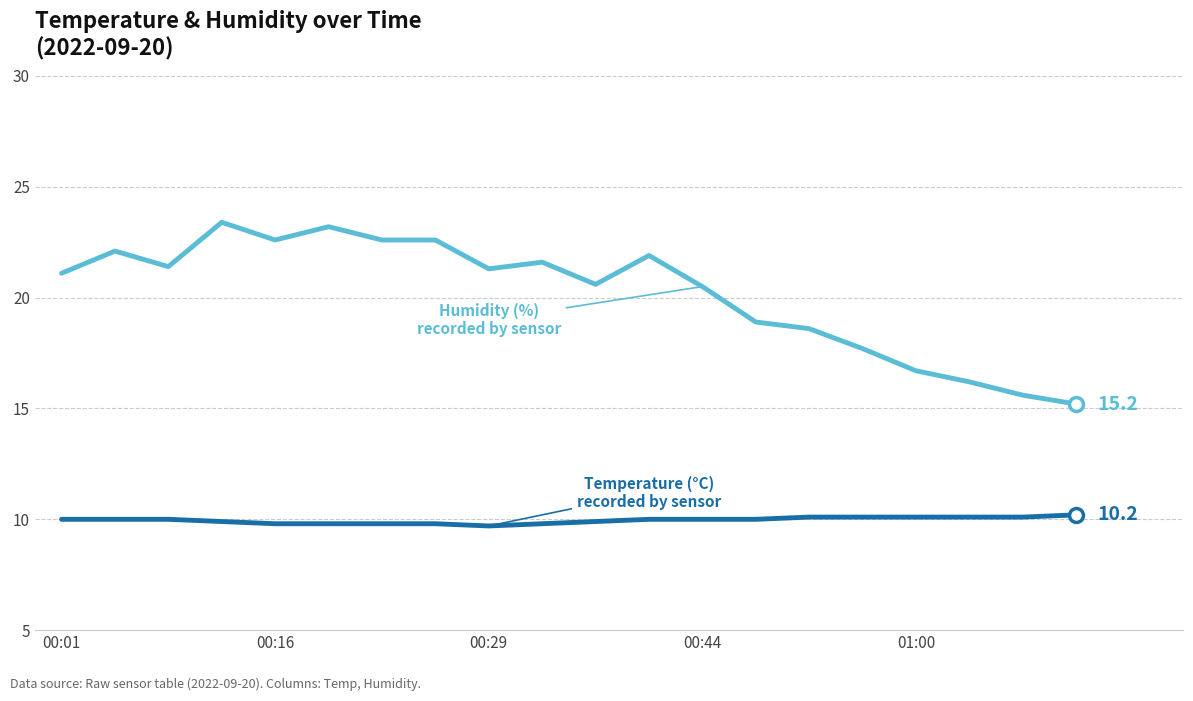

What is the maximum value shown in the chart?

23.4